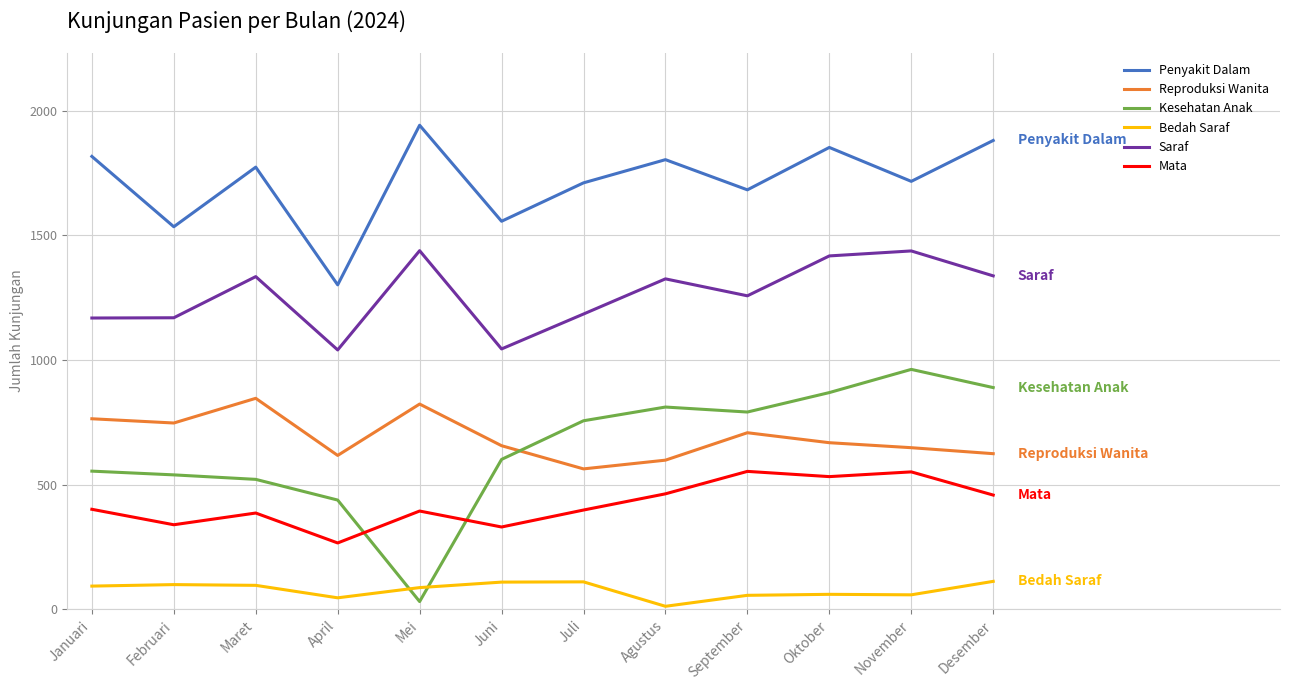

True or false: Penyakit Dalam has more than 2 points higher than both neighbors.

True